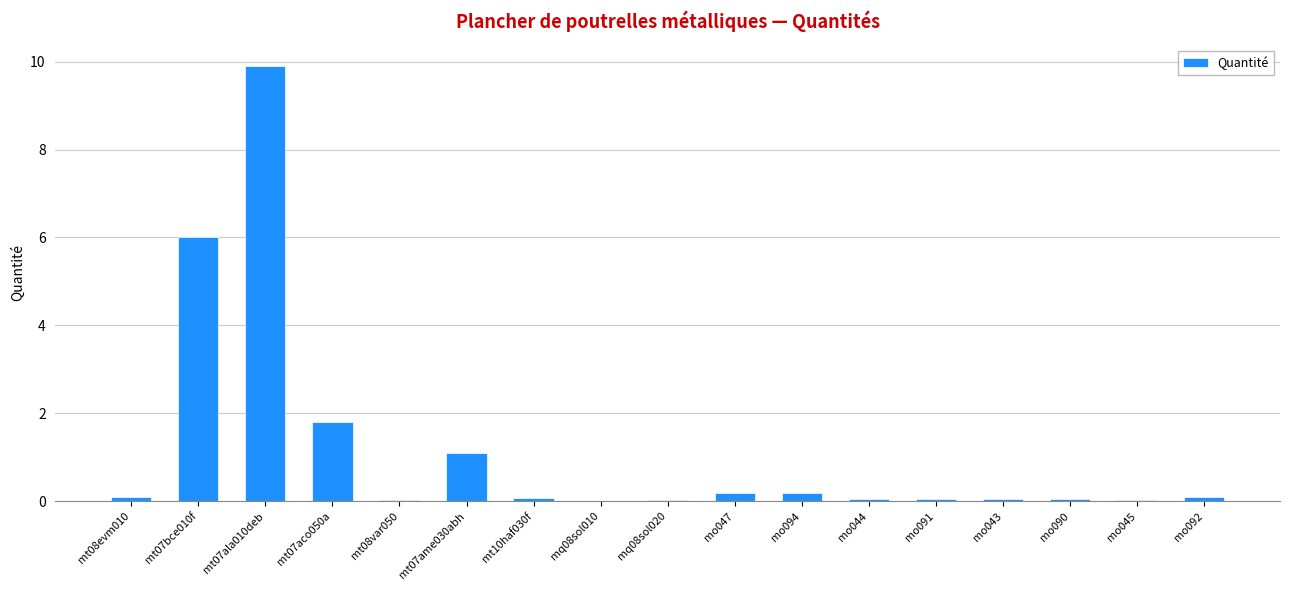

What is the maximum value shown in the chart?

9.9